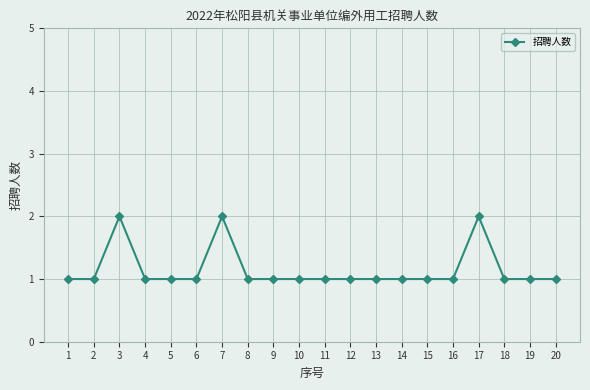

What is the difference between the maximum and second lowest values?

1